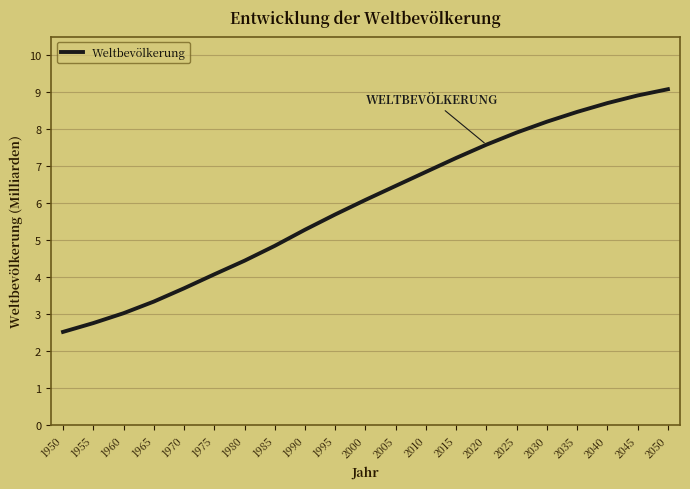

At which label is the value closest to 5?

1985